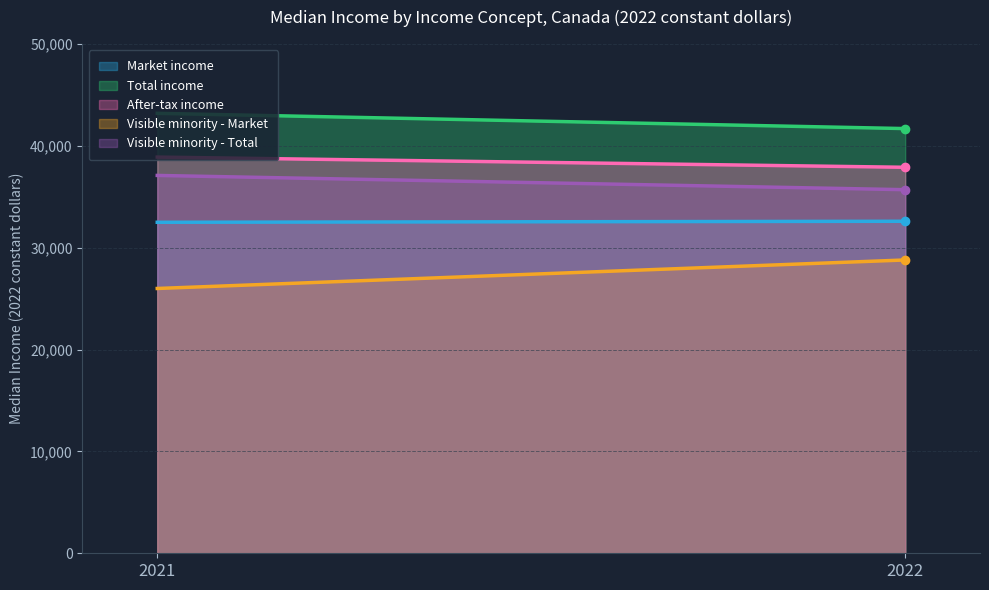

Reading right to left, extract all data points from this chart.

Market income: 32600	32500
Total income: 41700	43200
After-tax income: 37900	38900
Visible minority - Market: 28800	26000
Visible minority - Total: 35700	37100